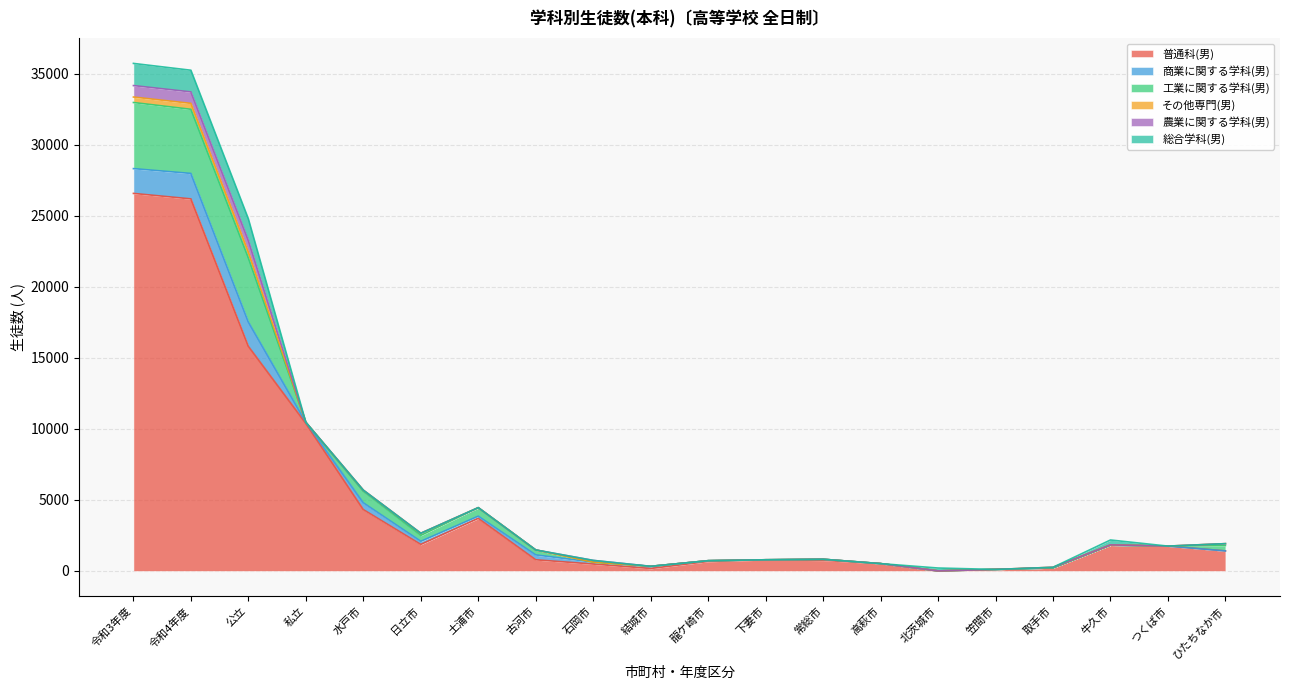

What is the sum of all 商業に関する学科(男) values?

6942